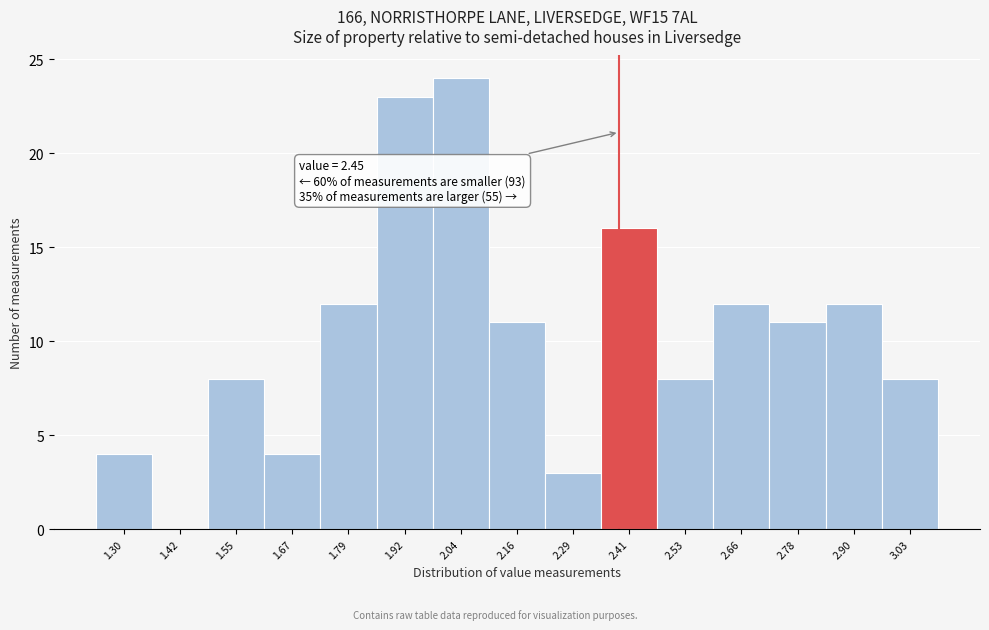

Reading right to left, transcribe all the data shown in this chart.

3.03=8	2.90=12	2.78=11	2.66=12	2.53=8	2.41=16	2.29=3	2.16=11	2.04=24	1.92=23	1.79=12	1.67=4	1.55=8	1.42=0	1.30=4